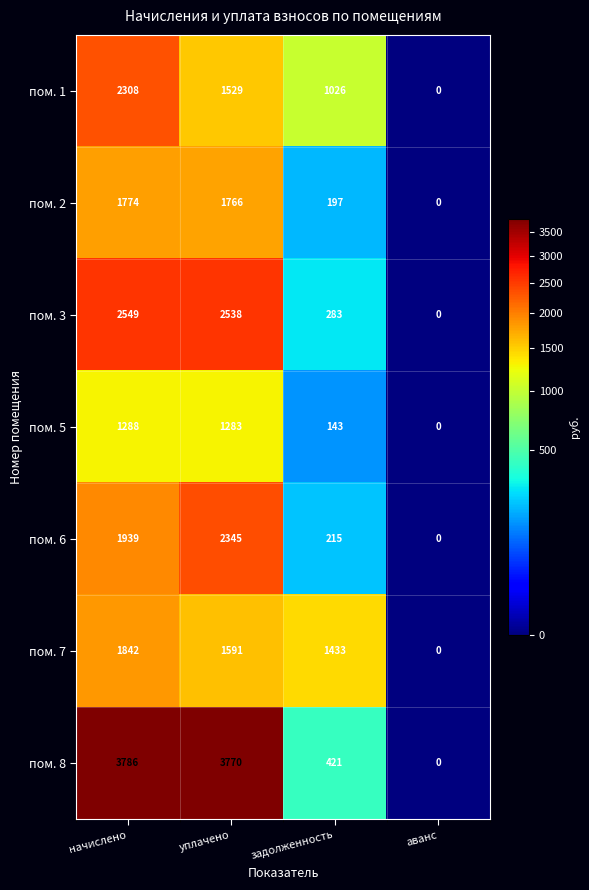

What is the total value across all series at уплачено?

14822